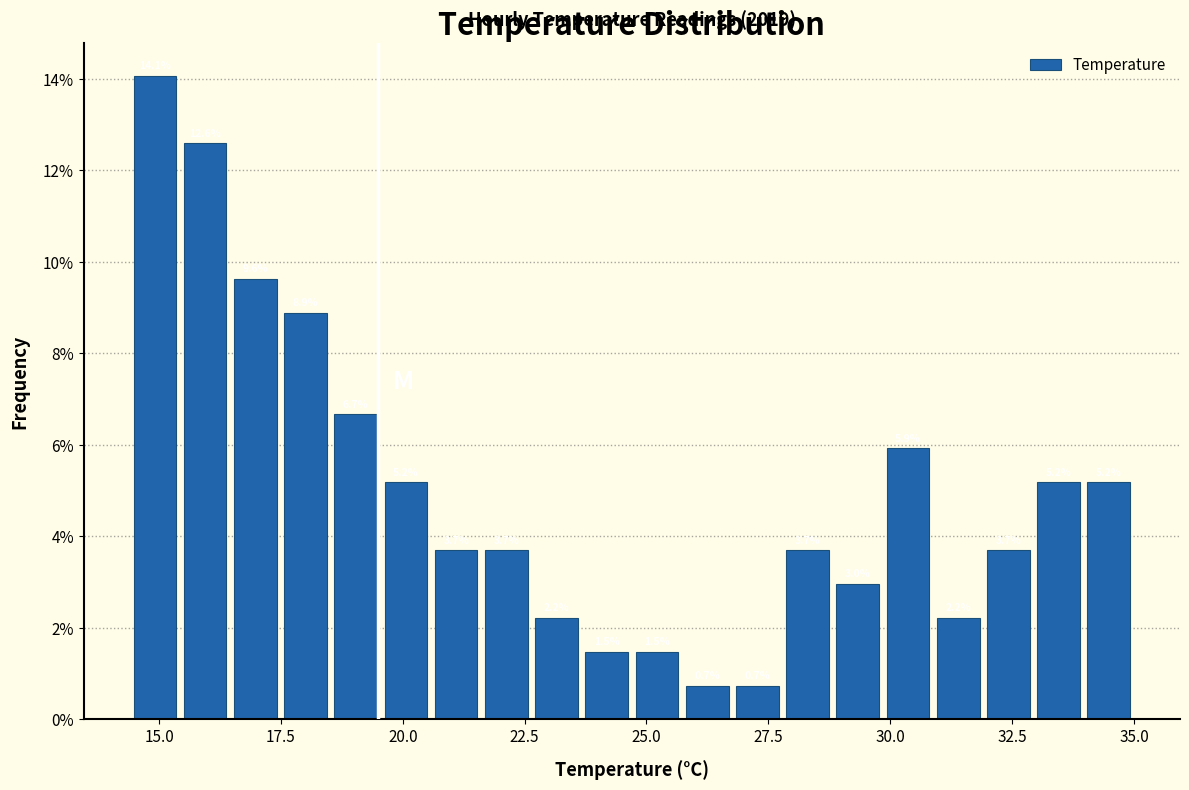

Read against the x-axis, roughly where is the centre of the tallest bar?

15.0